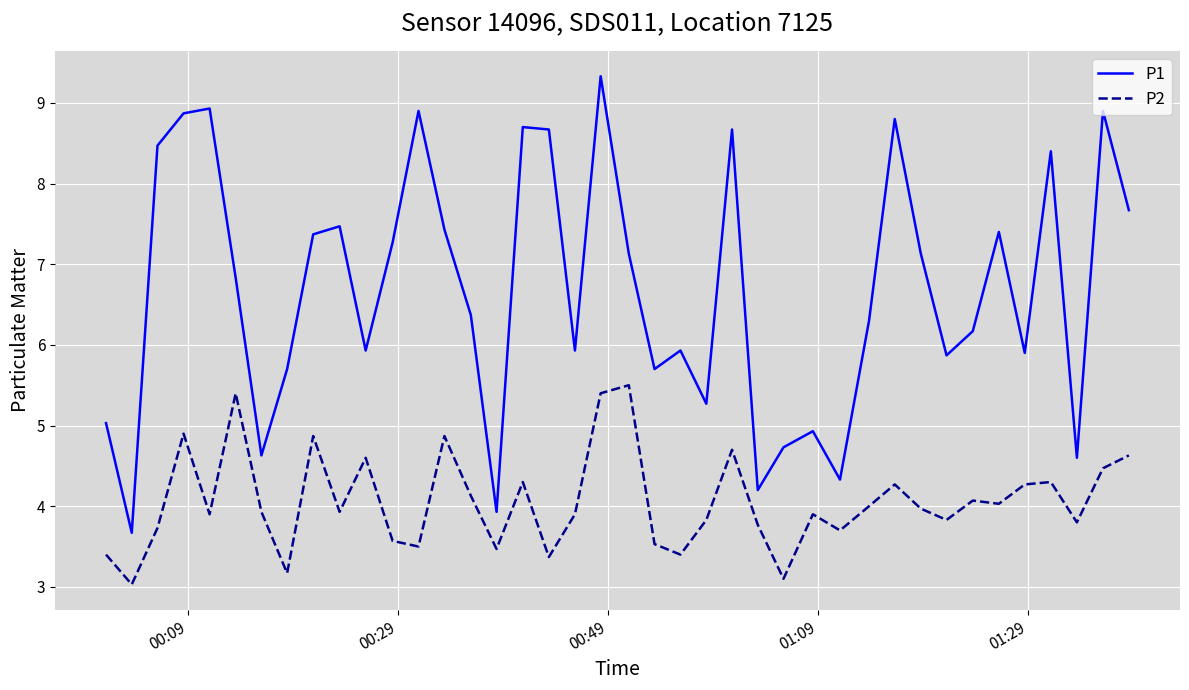

What is the greatest value displayed?

9.3